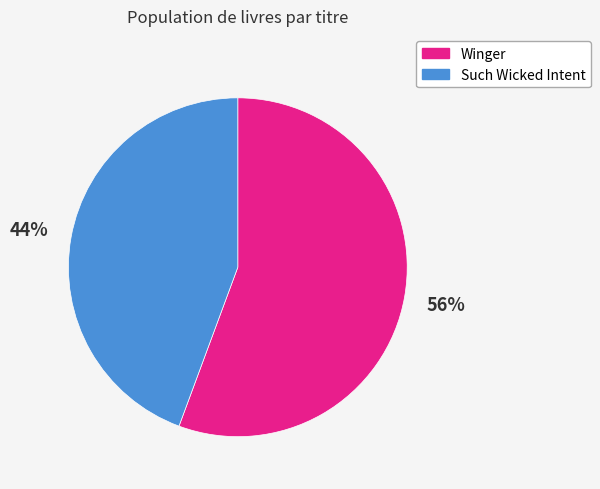

What is the largest slice in the pie chart?

Winger